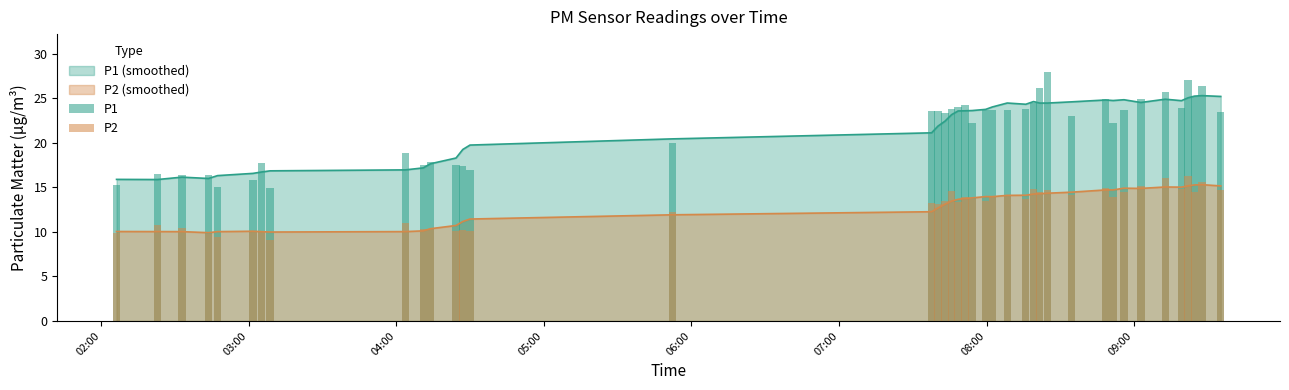

What is the lowest value of the P2 series?

9.1